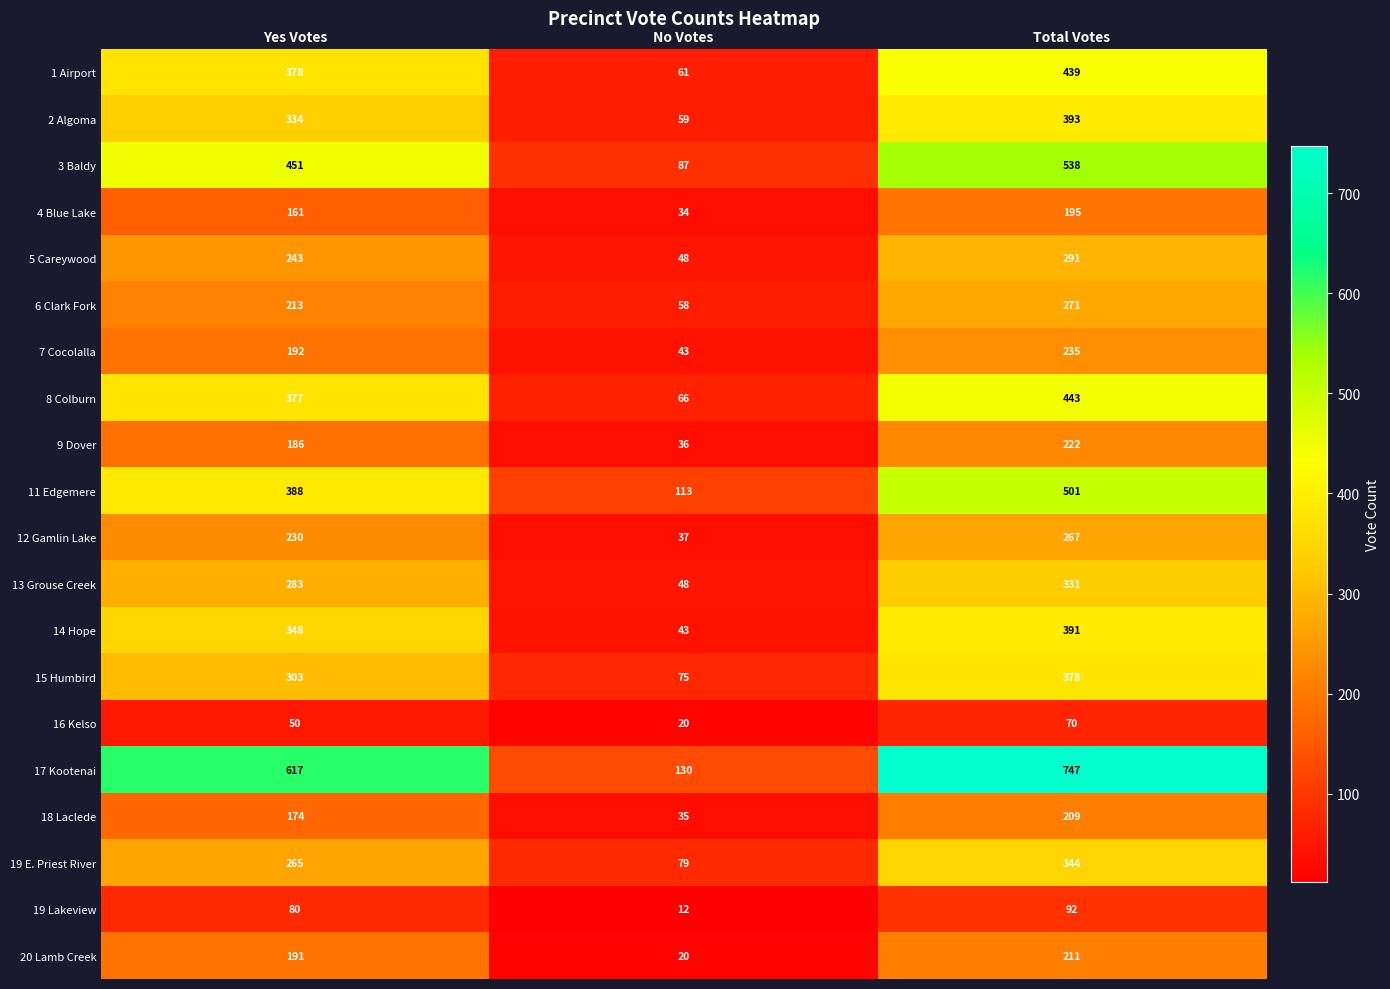

Which series has the largest total across all categories?

17 Kootenai